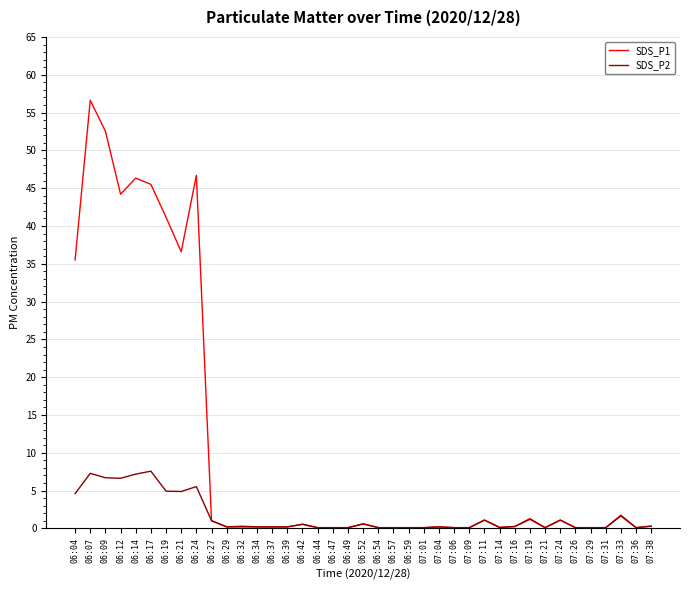

What is the average value of the SDS_P1 series?

10.7